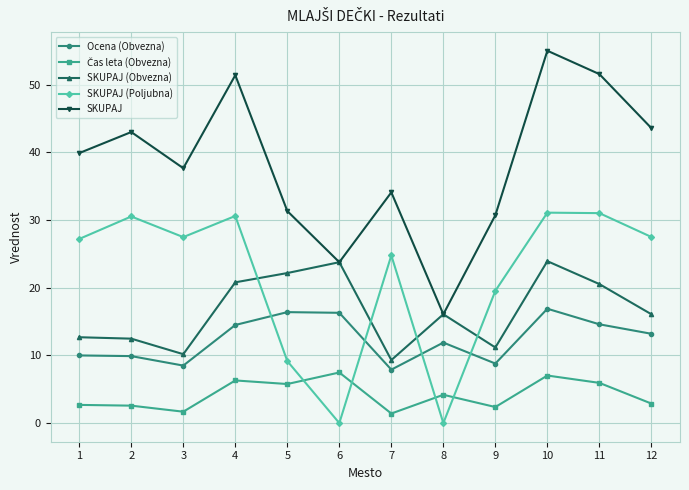

What is the value of the SKUPAJ (Poljubna) point at the 10th from the left?

31.1